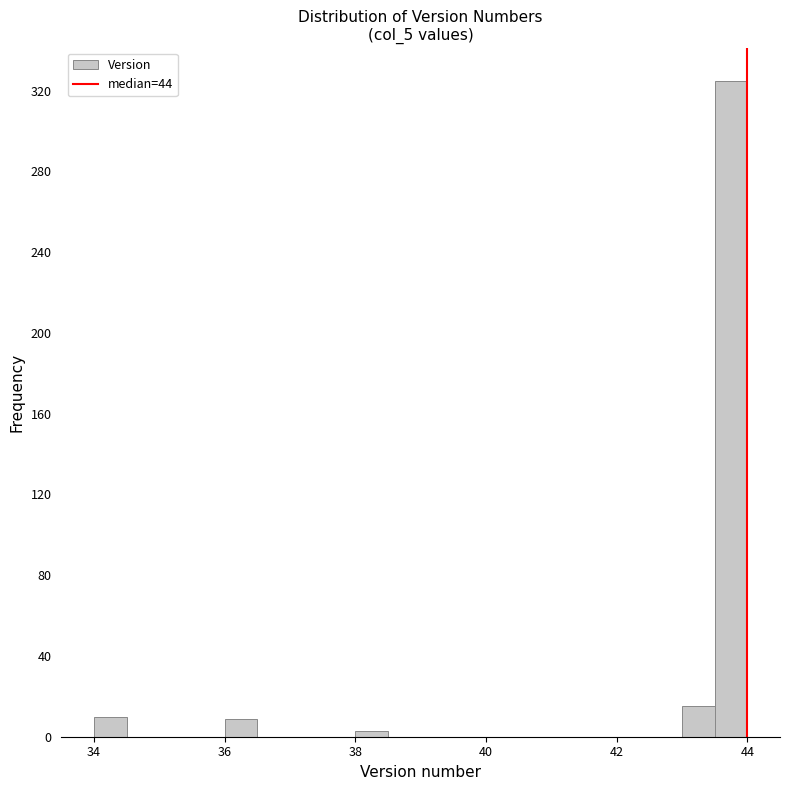

Around what value on the x-axis is the tallest bar? Give the approximate position of its centre, as read against the axis.

43.8